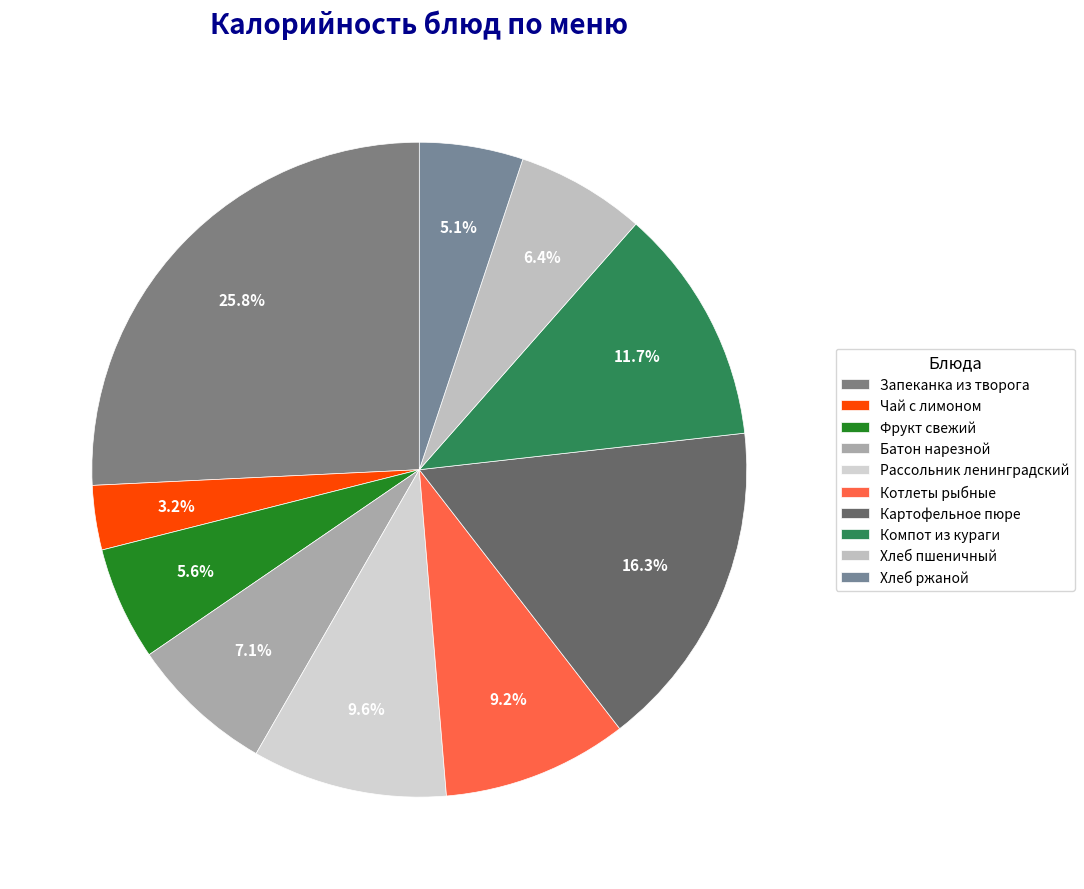

How many segments does this pie chart have?

10